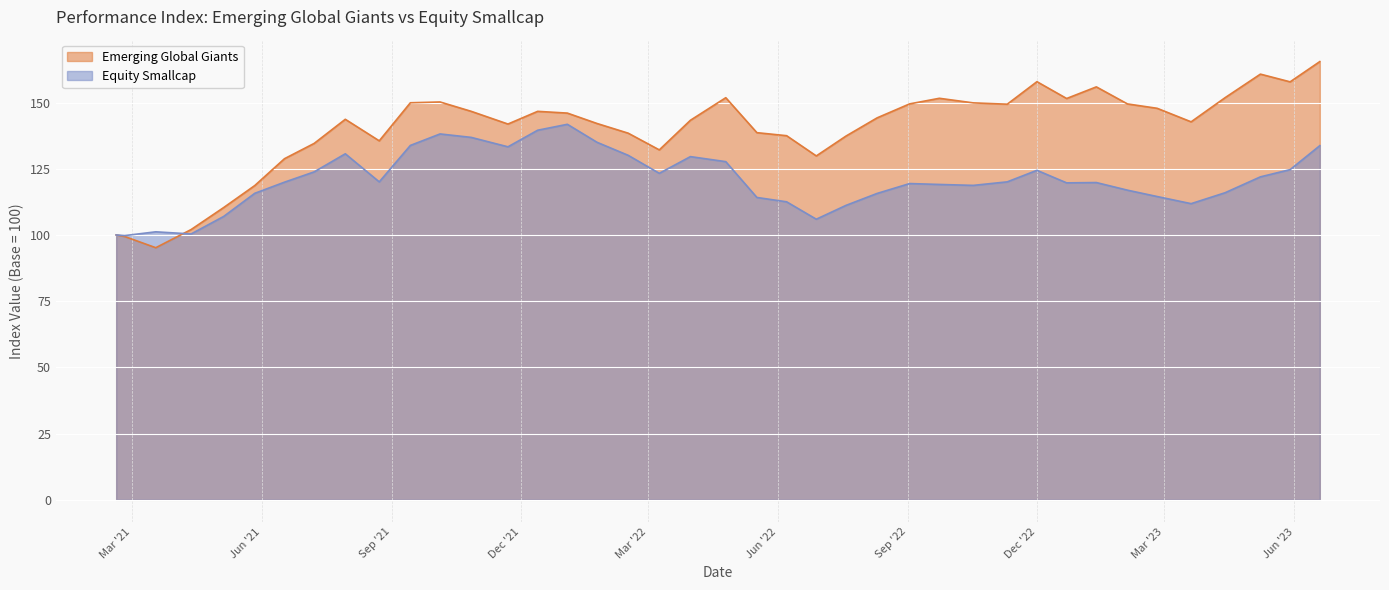

Between 2021-11-22 and 2022-08-10, which series saw the biggest shift?

Equity Smallcap